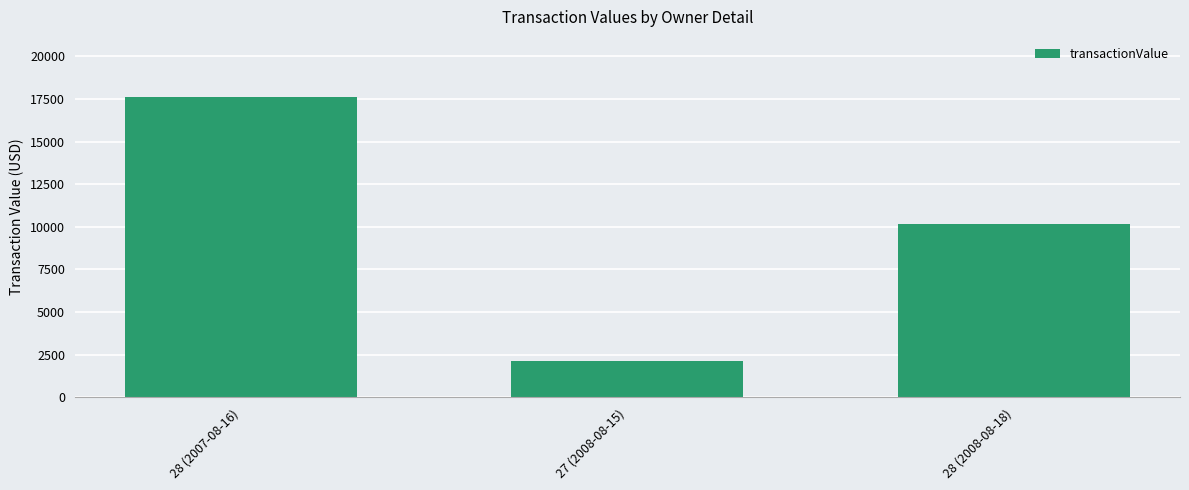

What position from the left is 27 (2008-08-15)?

2